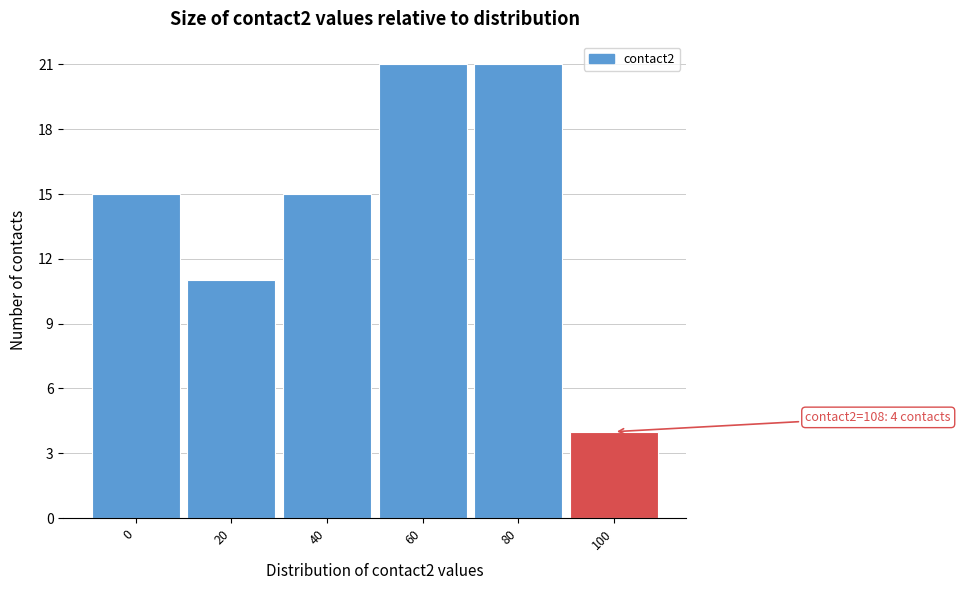

Reading left to right, transcribe all the data shown in this chart.

0=15	20=11	40=15	60=21	80=21	100=4